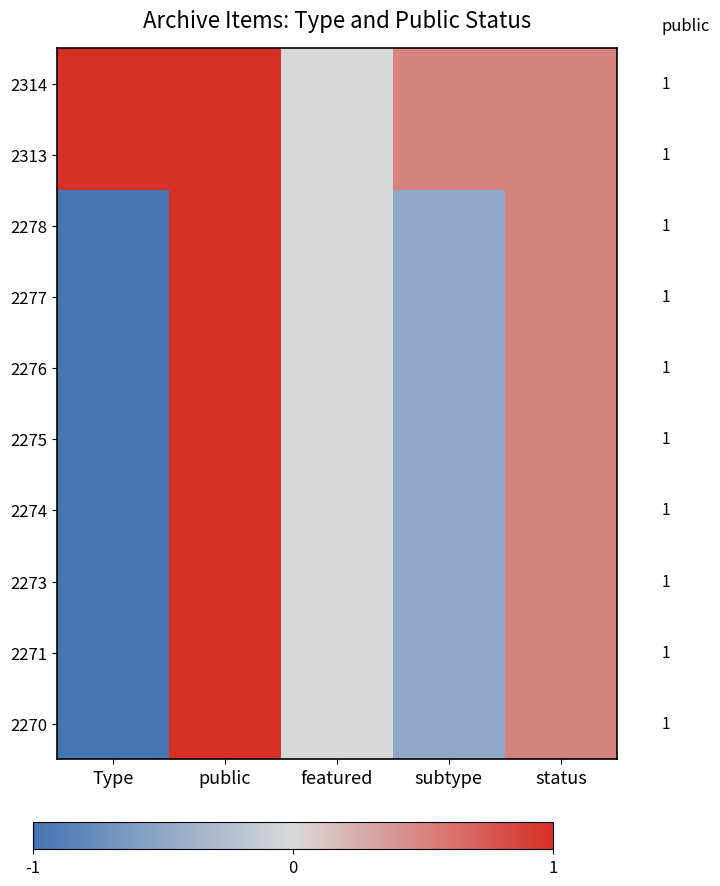

Reading left to right, what are all the values shown in this chart?

2314: Type=1.0	public=1.0	featured=0.0	subtype=0.5	status=0.5
2313: Type=1.0	public=1.0	featured=0.0	subtype=0.5	status=0.5
2278: Type=-1.0	public=1.0	featured=0.0	subtype=-0.5	status=0.5
2277: Type=-1.0	public=1.0	featured=0.0	subtype=-0.5	status=0.5
2276: Type=-1.0	public=1.0	featured=0.0	subtype=-0.5	status=0.5
2275: Type=-1.0	public=1.0	featured=0.0	subtype=-0.5	status=0.5
2274: Type=-1.0	public=1.0	featured=0.0	subtype=-0.5	status=0.5
2273: Type=-1.0	public=1.0	featured=0.0	subtype=-0.5	status=0.5
2271: Type=-1.0	public=1.0	featured=0.0	subtype=-0.5	status=0.5
2270: Type=-1.0	public=1.0	featured=0.0	subtype=-0.5	status=0.5